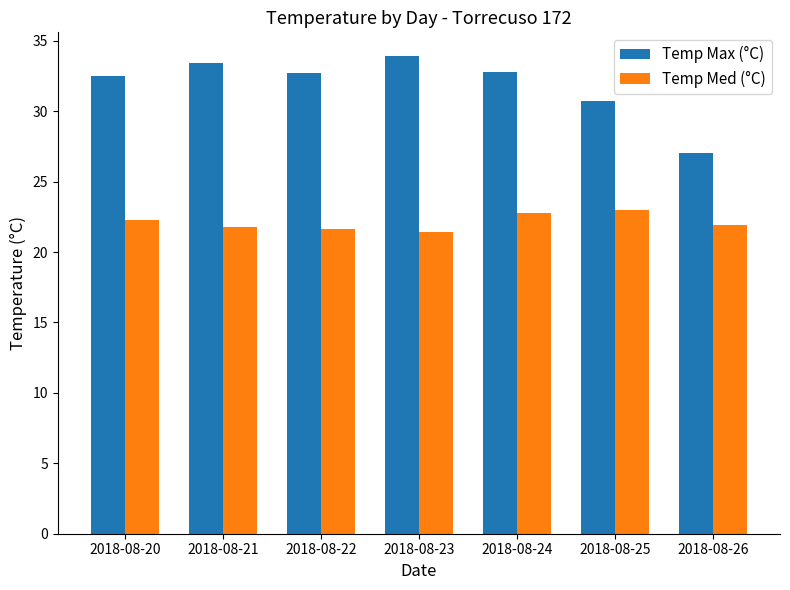

What is the approximate value of Temp Max (°C) at 2018-08-23?

33.9